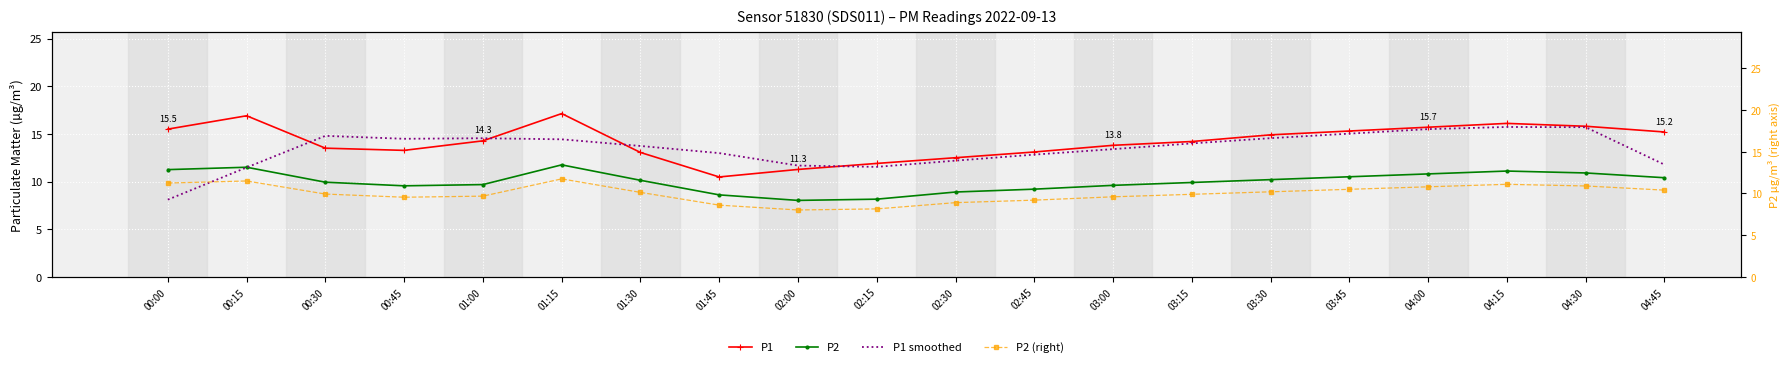

Is the value of P1 smoothed at 01:15 greater than the value of P2 at 04:45?

Yes